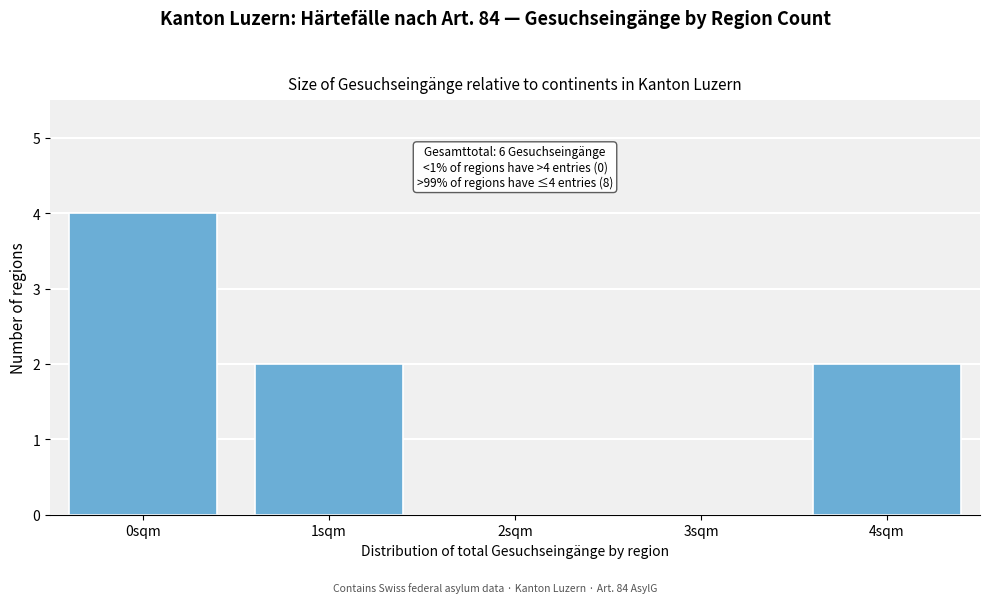

Reading left to right, what are all the values shown in this chart?

0sqm=4	1sqm=2	2sqm=0	3sqm=0	4sqm=2